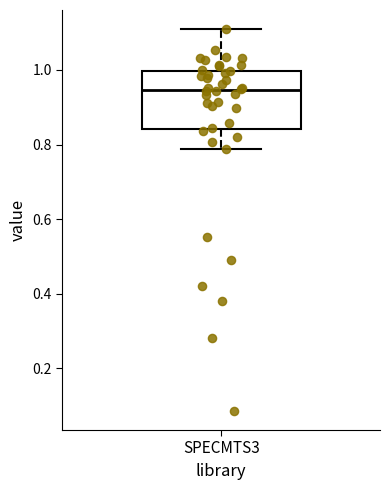

Transcribe this box plot: give where the median line is, the range the box spans, and where the two whiskers end, as read against the y-axis. The values are not printed on the chart, so give them approximately, as read against the axis.

median 0.94, box 0.84 to 1.00, whiskers 0.78 to 1.10